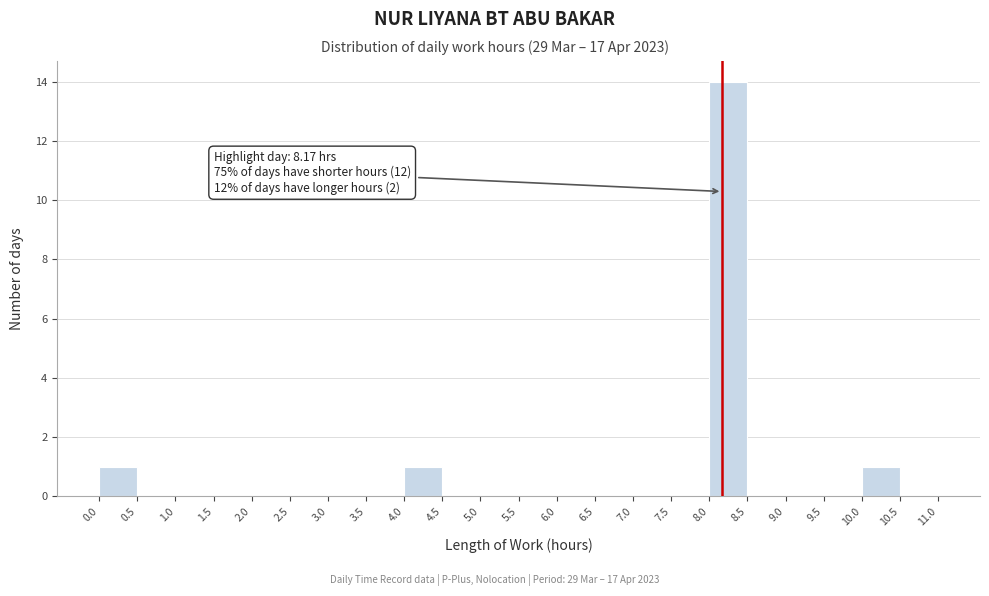

Over which range of the x-axis is the bar tallest?

8.0 to 8.5